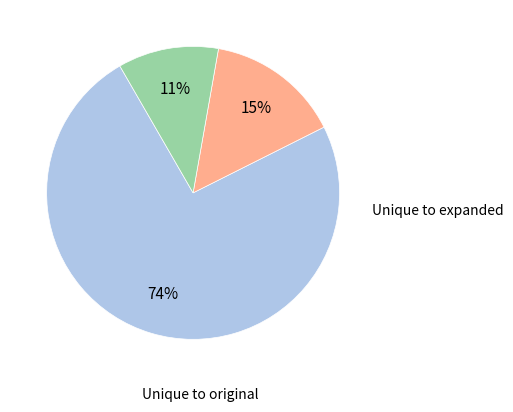

Is there any slice that represents more than half of the pie?

Yes